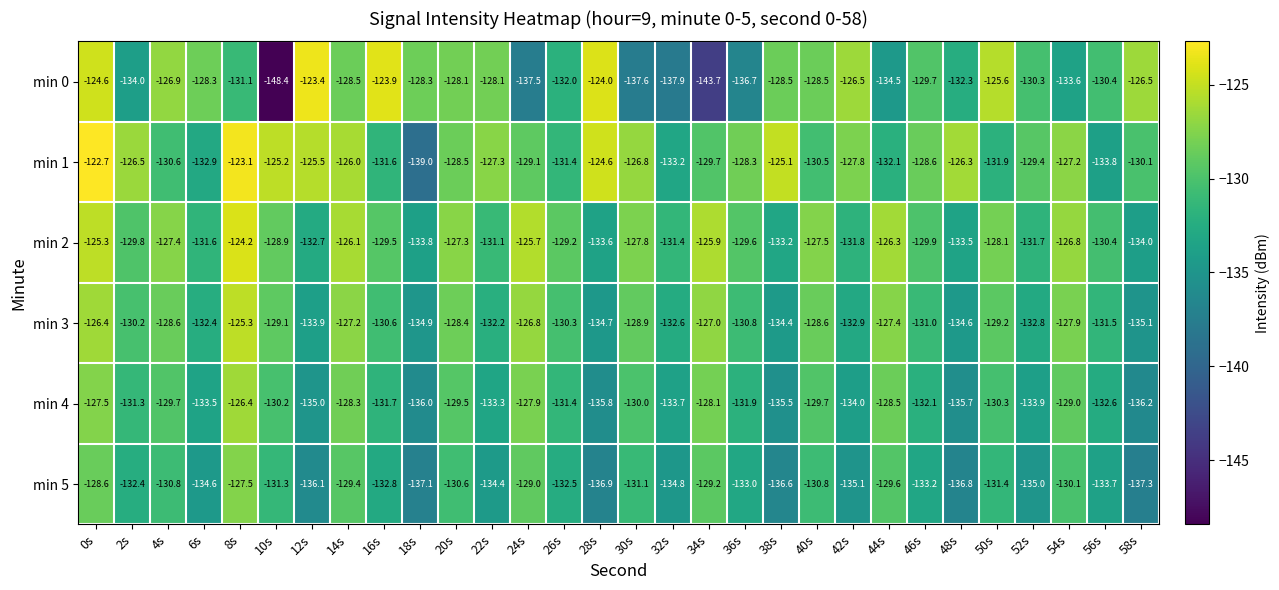

Rank the series at 6s from highest to lowest value.

min 0, min 2, min 3, min 1, min 4, min 5